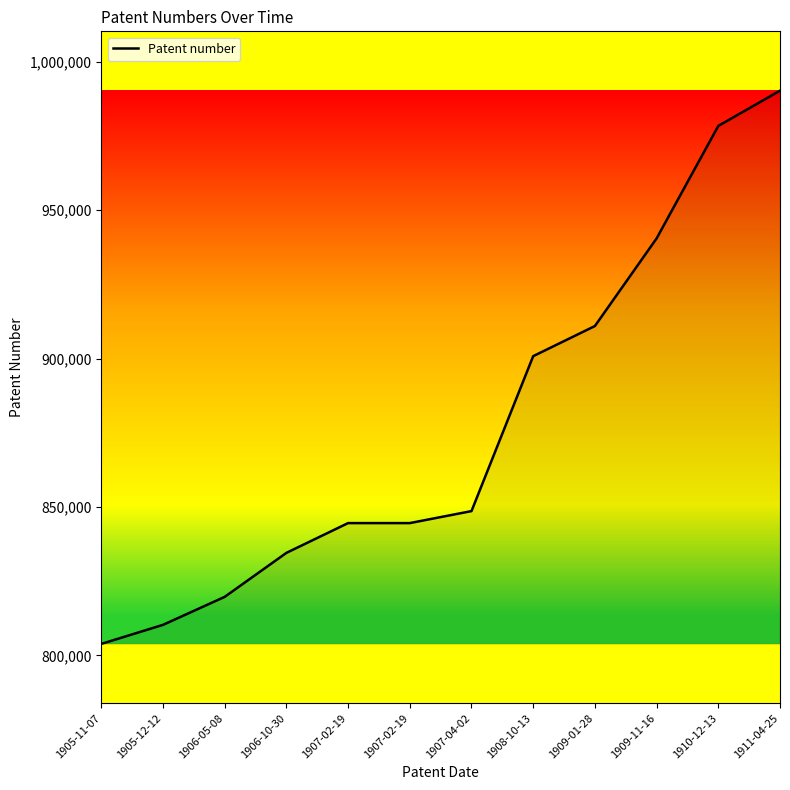

How many categories are shown in the chart?

12